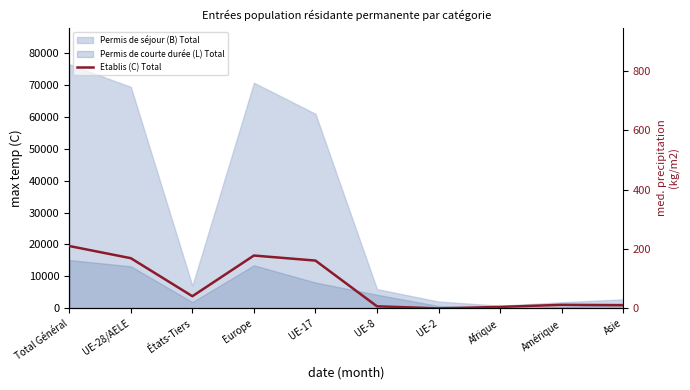

At which category does the chart reach its minimum across all series?

UE-2